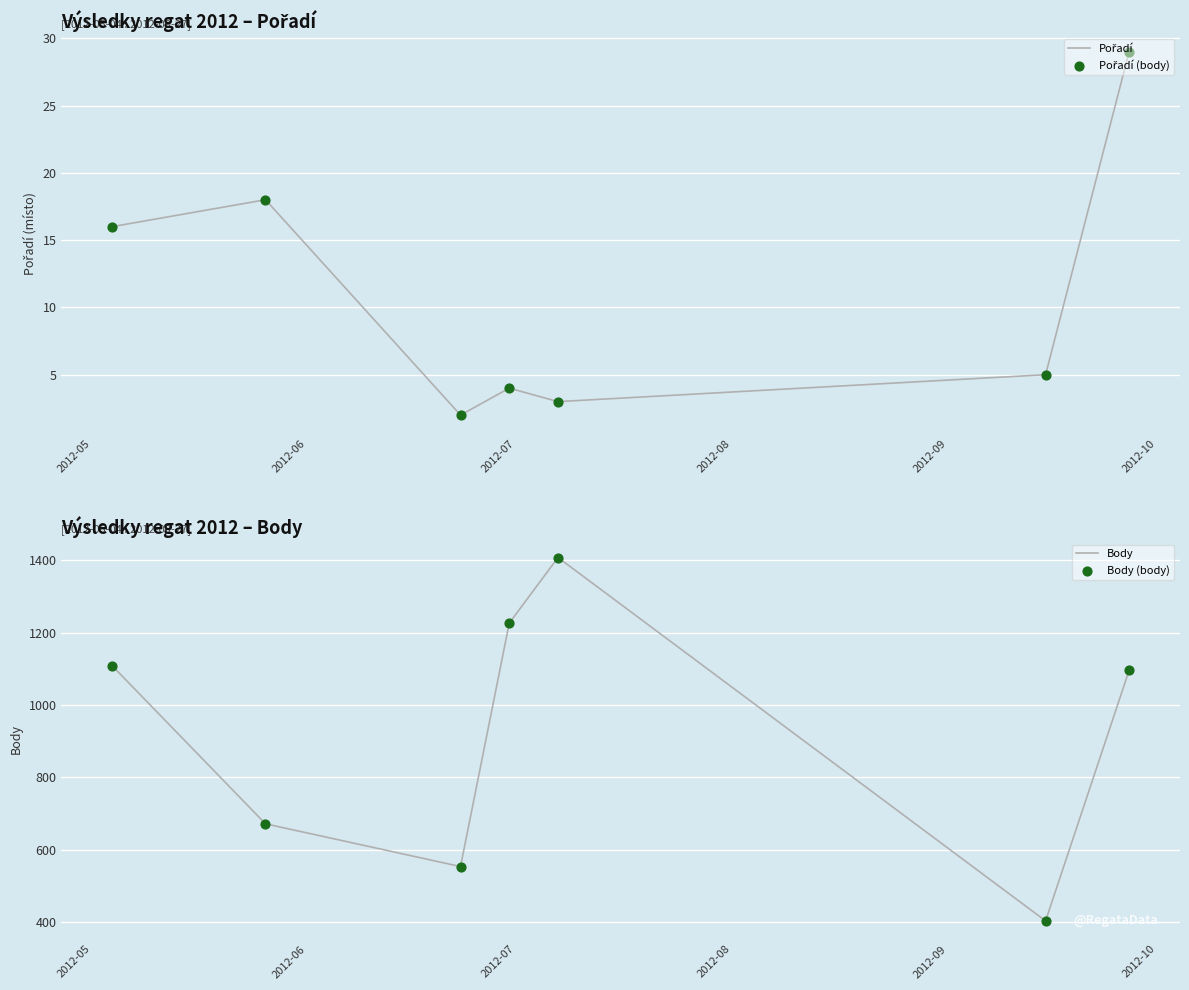

What is the lowest value of the Body series?

404